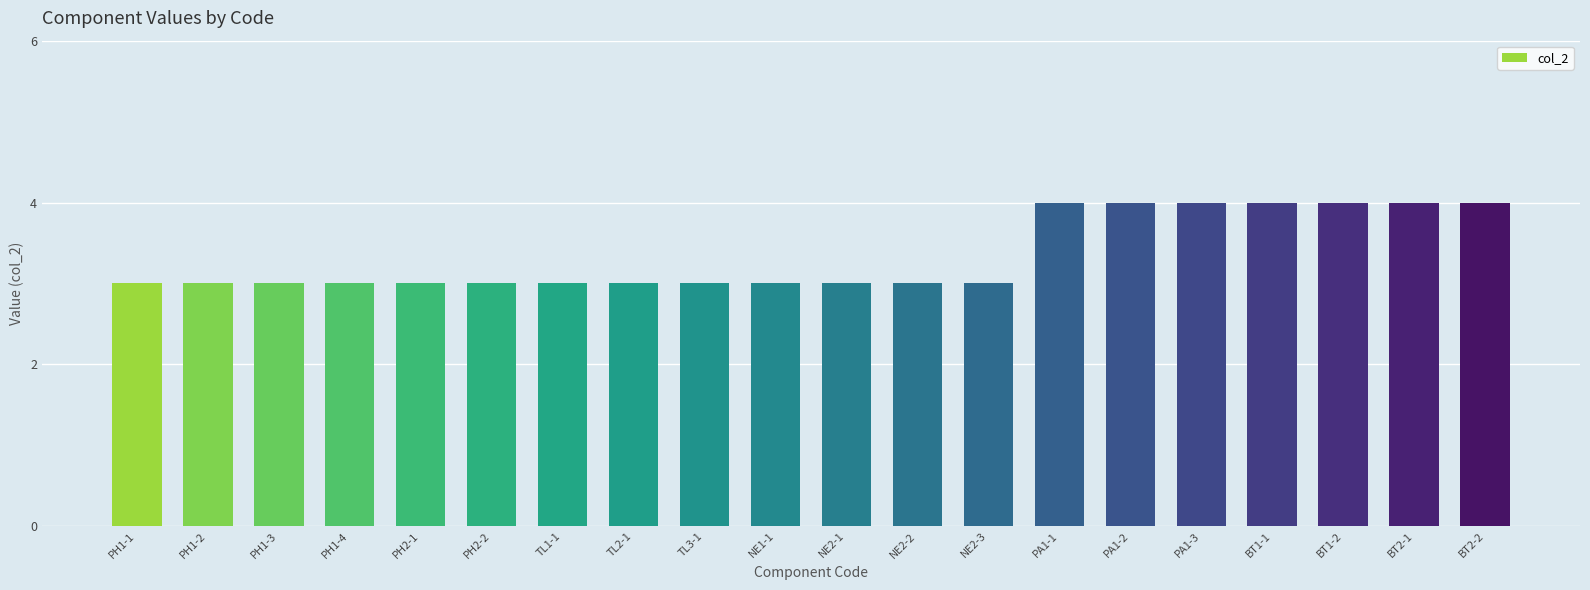

What is the value of the 10th bar from the left?

3